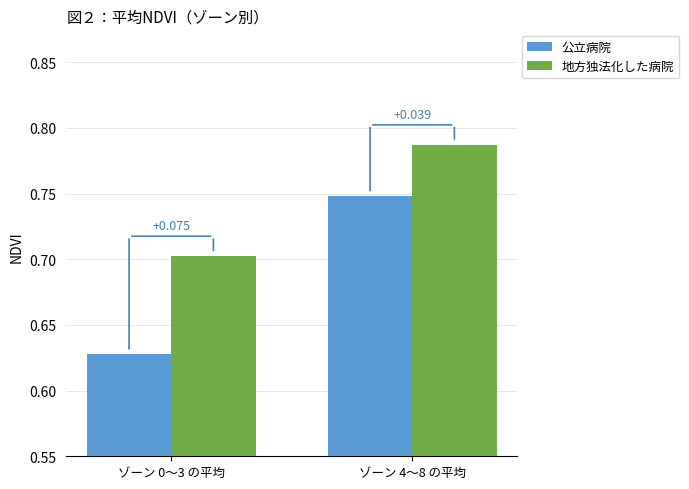

Reading left to right, what are all the values shown in this chart?

公立病院: 0.6	0.7
地方独法化した病院: 0.7	0.8